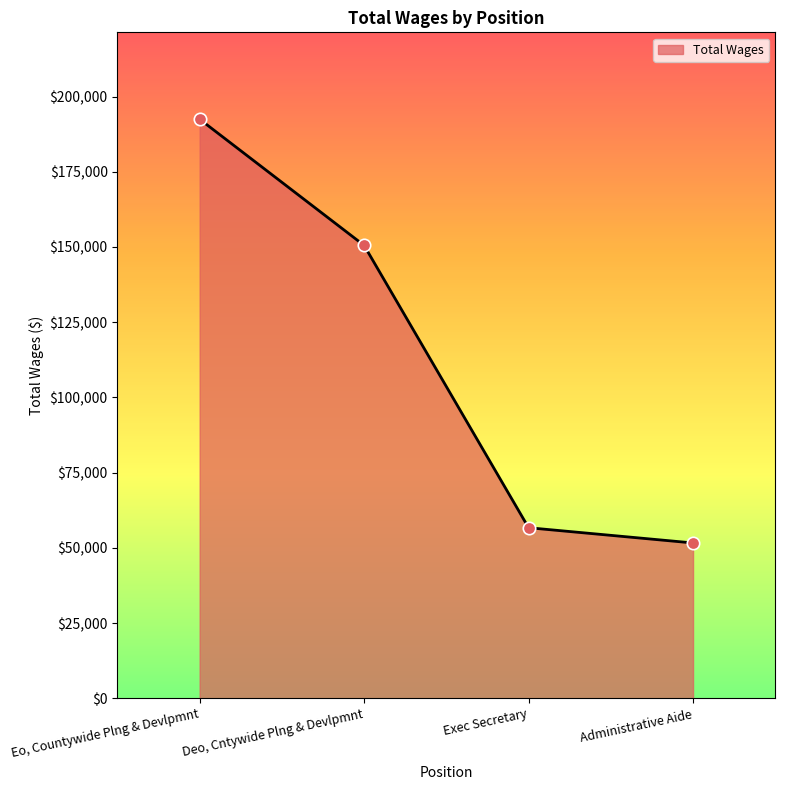

Approximately how many times larger is the value at Administrative Aide compared to Exec Secretary?

0.9